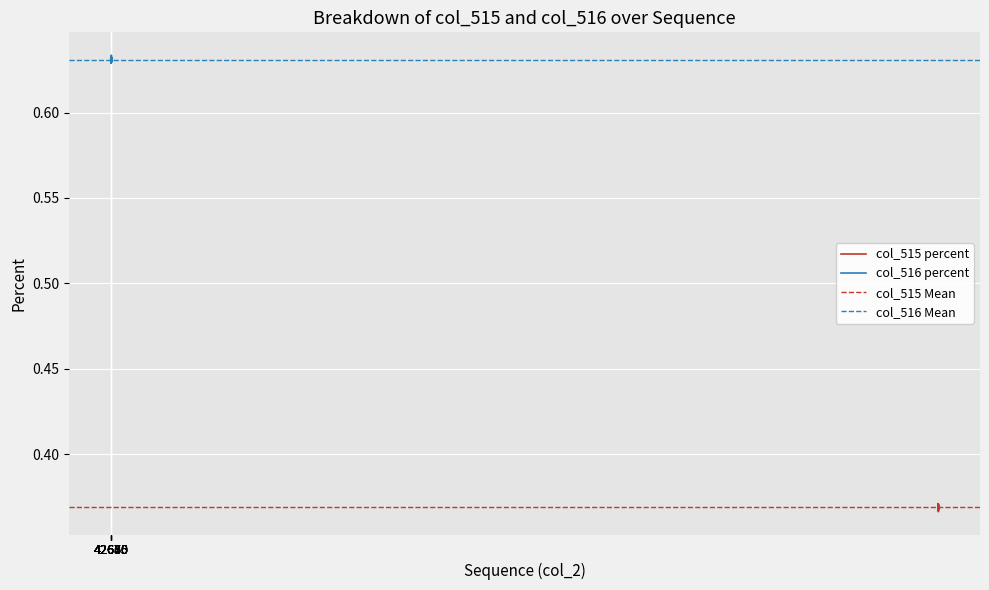

List the labels in order of value, smallest first.

42673, 42646, 42654, 42682, 42679, 42657, 42659, 42658, 42664, 42670, 42649, 42675, 42684, 42652, 42678, 42650, 42674, 42666, 42676, 42665, 42655, 42663, 42667, 42680, 42651, 42669, 42645, 42683, 42660, 42672, 42647, 42671, 42681, 42661, 42668, 42656, 42648, 42662, 42677, 42653